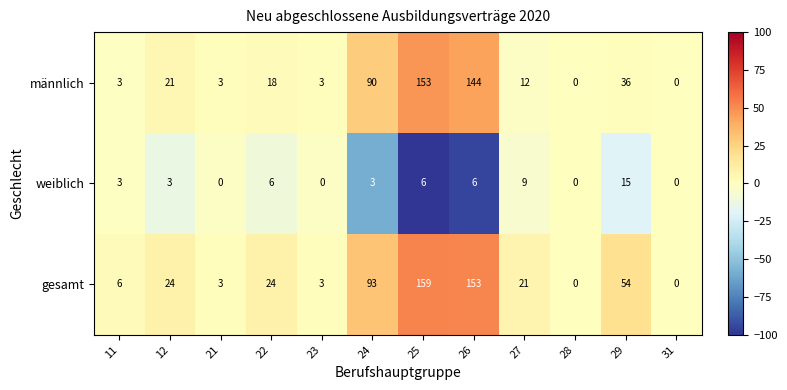

How many data points does each series have?

12